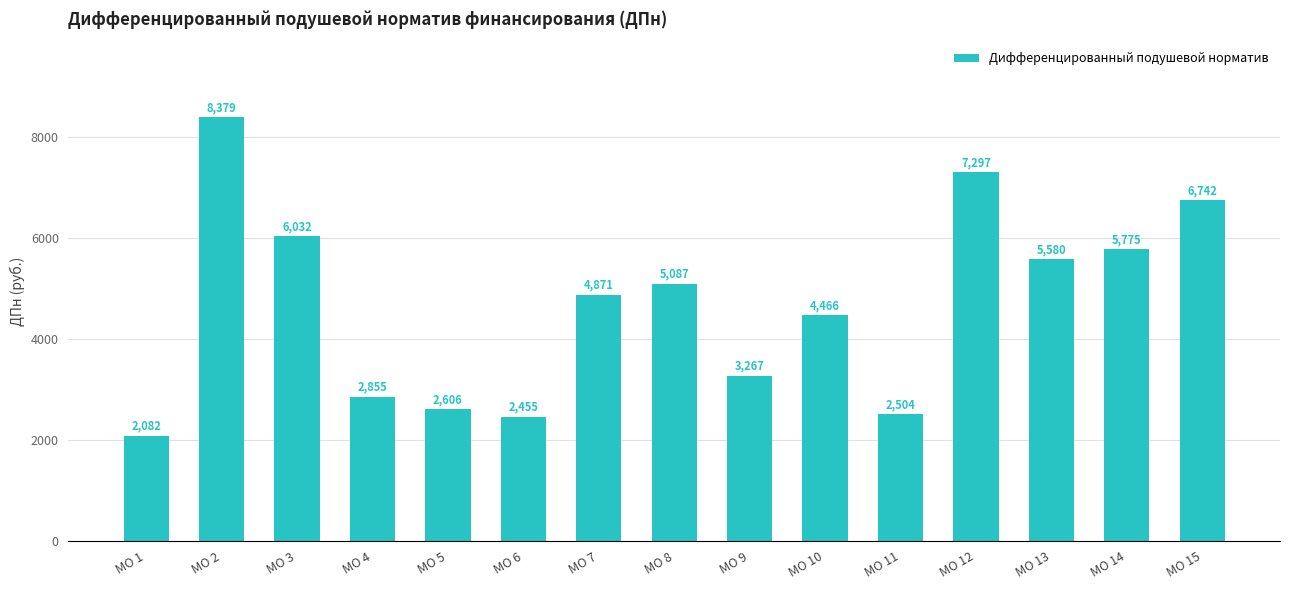

Which has a higher value, МО 1 or МО 8?

МО 8